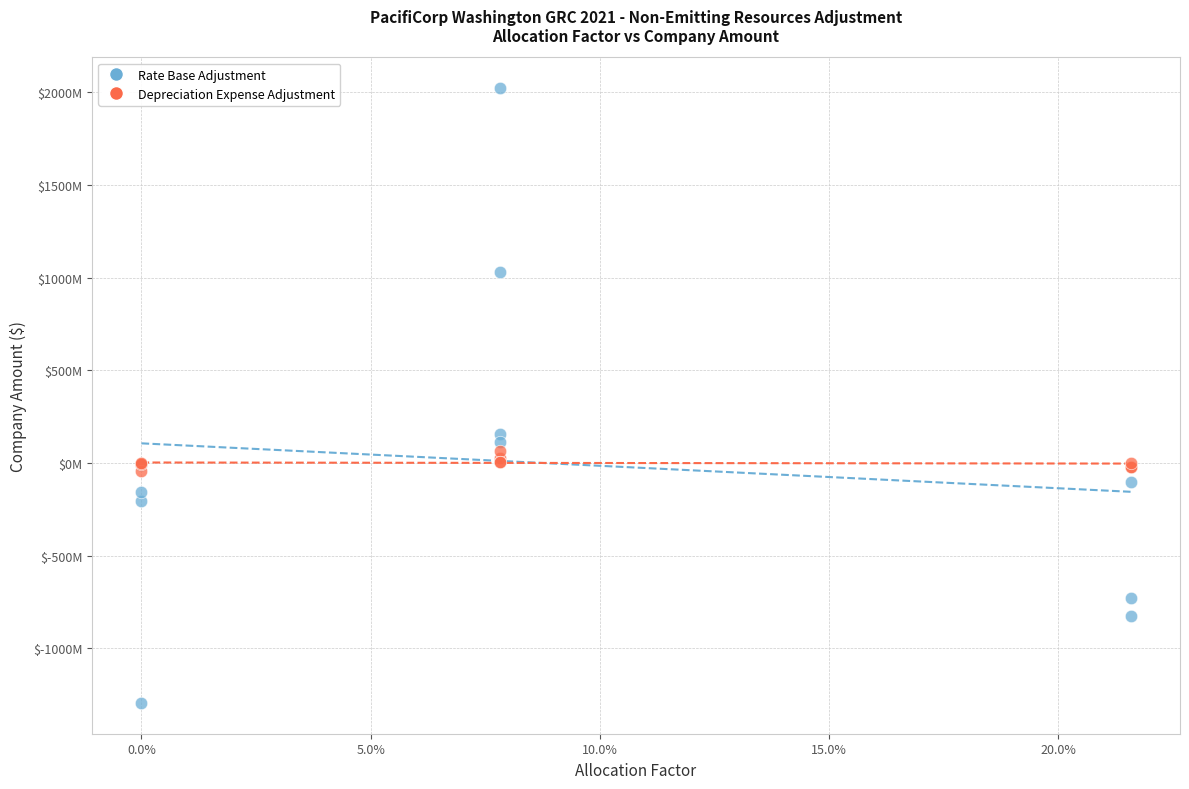

What are all the series names shown in the legend?

Rate Base Adjustment, Depreciation Expense Adjustment